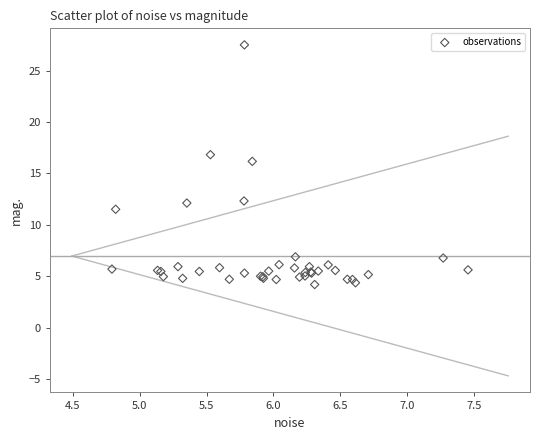

What Y value in the scatter plot is closest to 15?

16.2